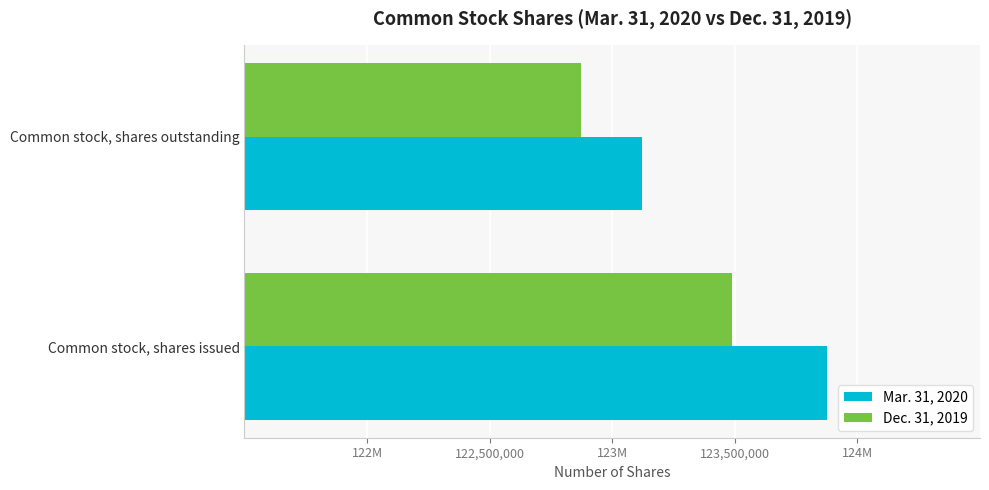

What are all the series names shown in the legend?

Mar. 31, 2020, Dec. 31, 2019